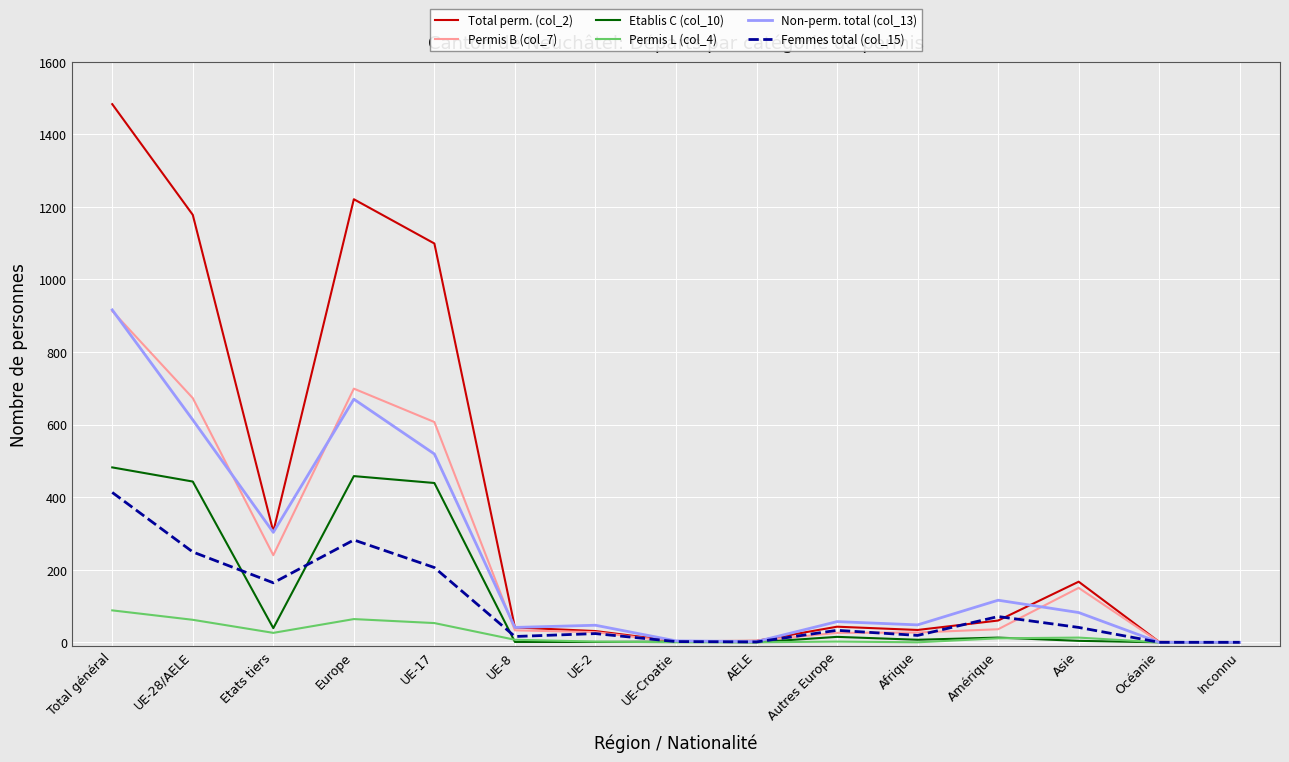

Which series has the largest total across all categories?

Total perm. (col_2)